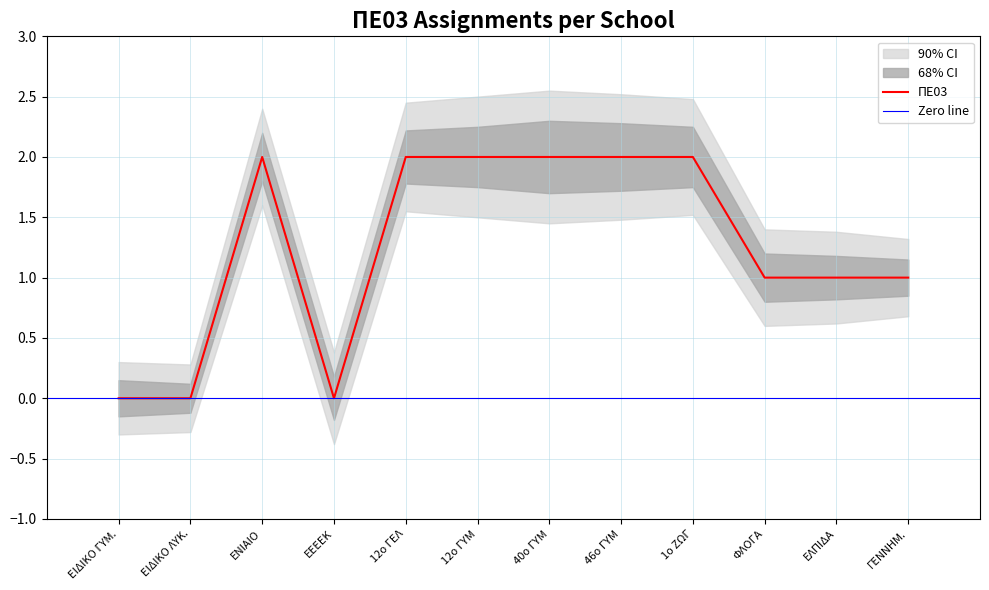

Does the chart have visible grid lines?

Yes